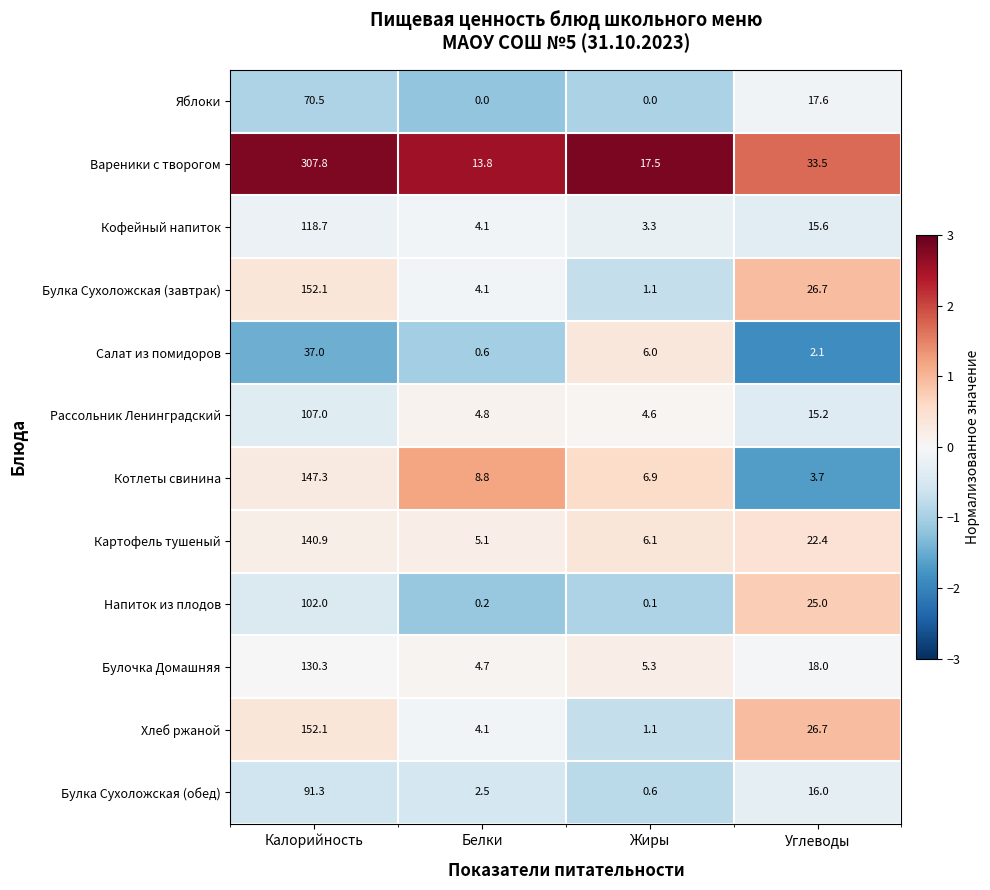

Is it true that Напиток из плодов equals 0.2 at Белки?

True